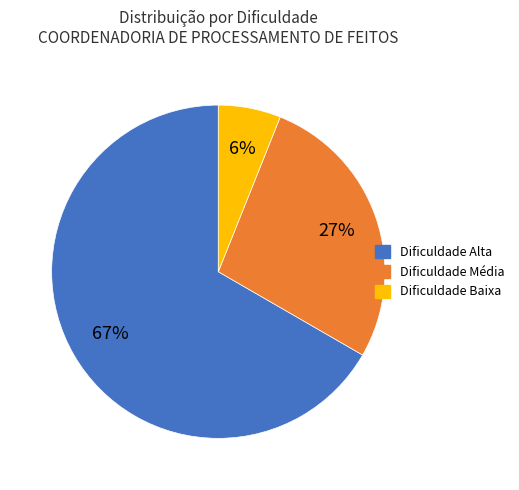

Does any single category account for the majority?

Yes